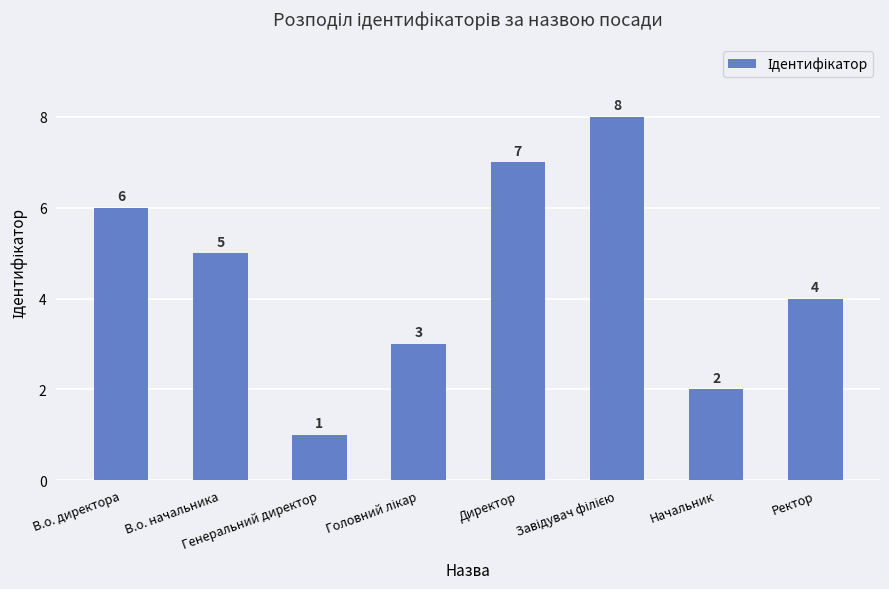

Reading left to right, what are all the values shown in this chart?

6	5	1	3	7	8	2	4